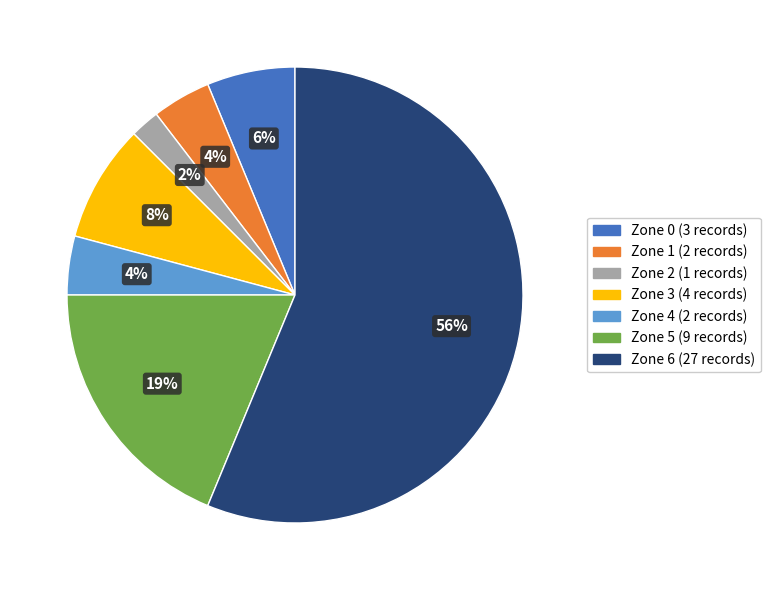

To the nearest percent, what portion does Zone 1 represent?

4%